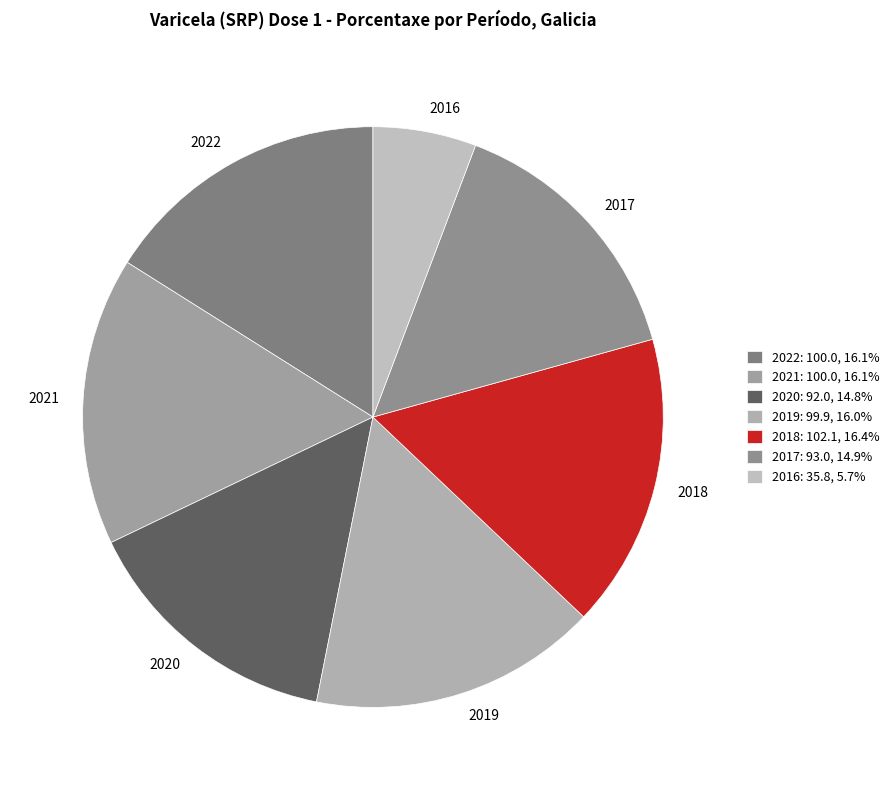

Rank the categories by value from highest to lowest.

2018, 2022, 2021, 2019, 2017, 2020, 2016